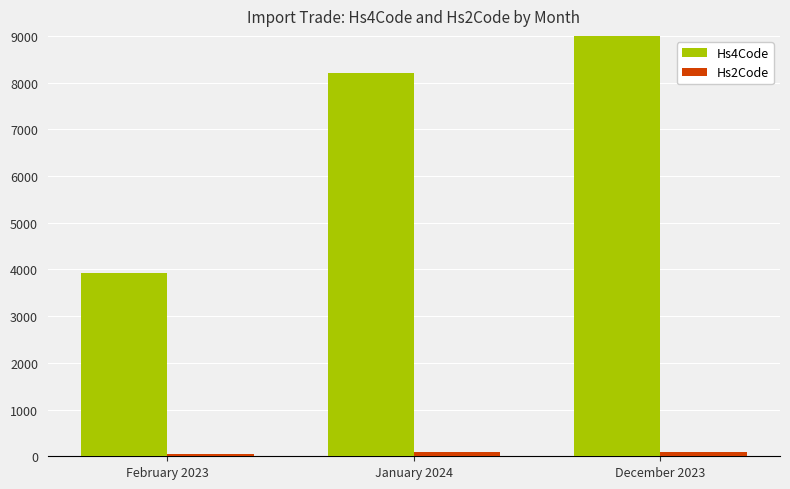

Which series has the widest spread of values?

Hs4Code